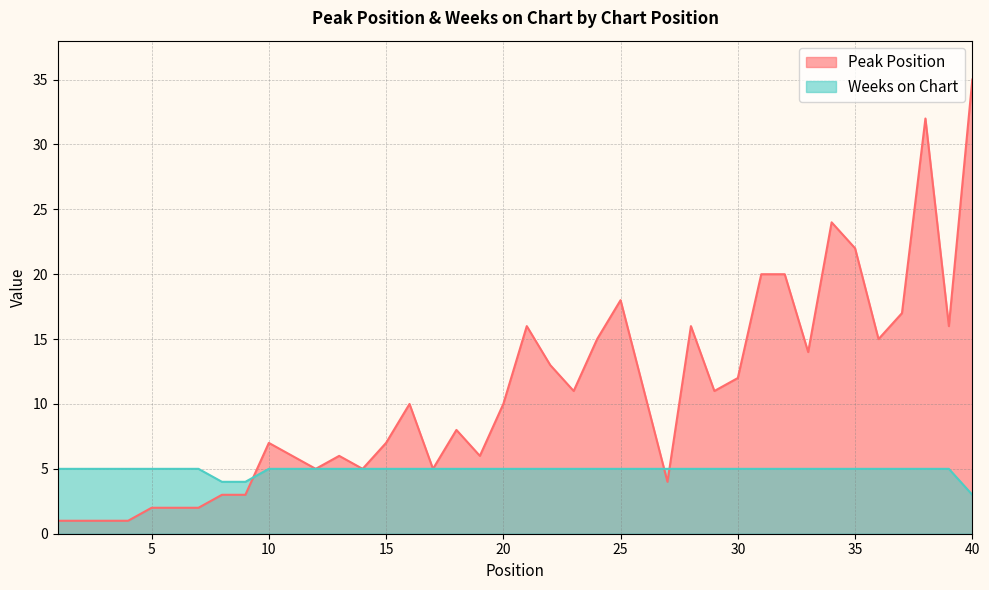

How many lines are shown in the chart?

2